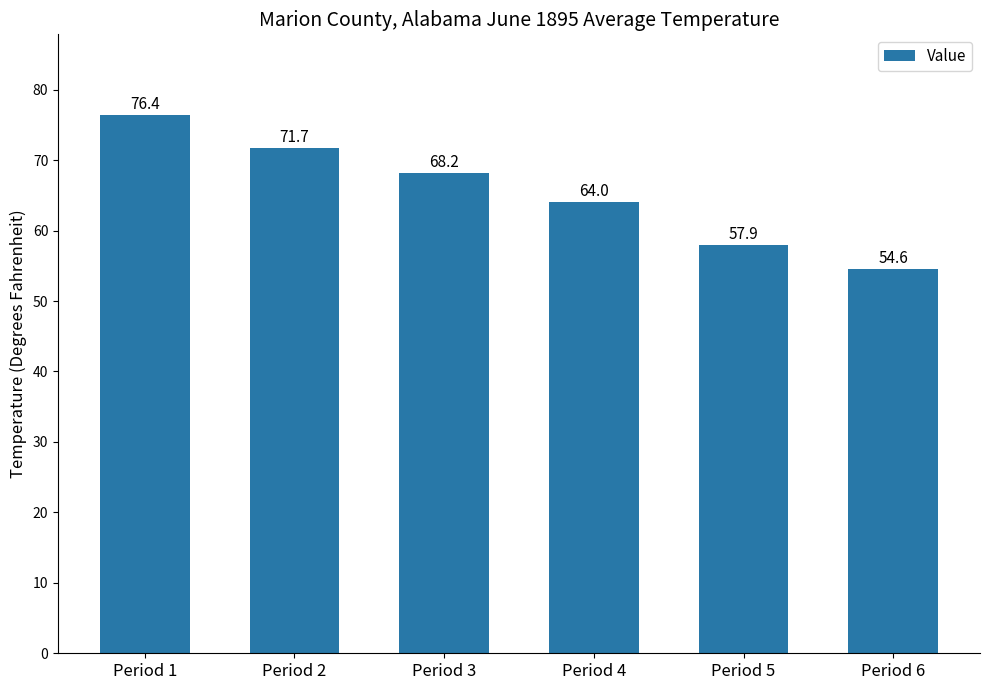

Reading left to right, extract all data points from this chart.

76.4	71.7	68.2	64.0	57.9	54.6